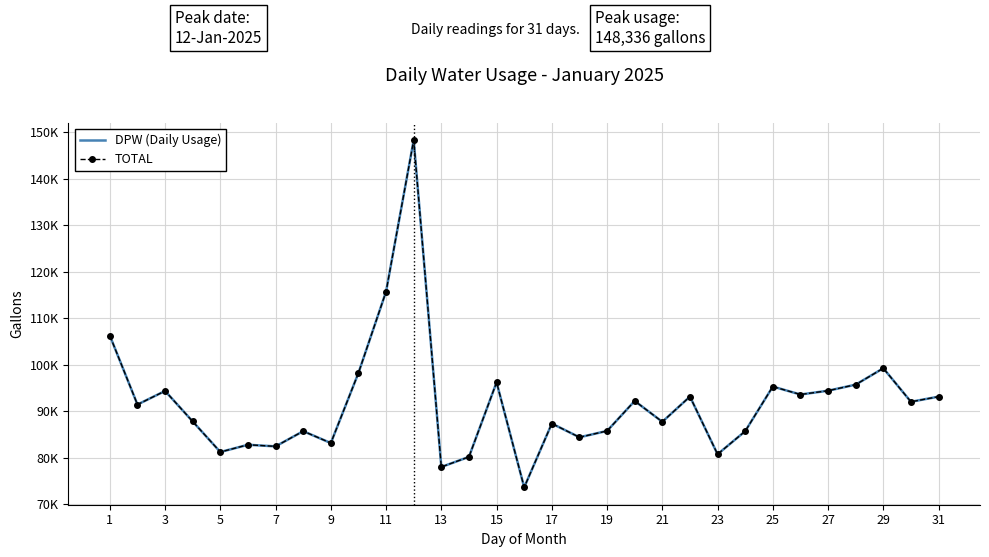

Reading left to right, transcribe all the data shown in this chart.

DPW (Daily Usage): 106266	91451	94371	87808	81244	82802	82457	85726	83175	98251	115755	148336	78027	80198	96234	73644	87368	84412	85779	92225	87740	93164	80764	85721	95321	93611	94427	95732	99260	92046	93150
TOTAL: 106266	91451	94371	87808	81244	82802	82457	85726	83175	98251	115755	148336	78027	80198	96234	73644	87368	84412	85779	92225	87740	93164	80764	85721	95321	93611	94427	95732	99260	92046	93150